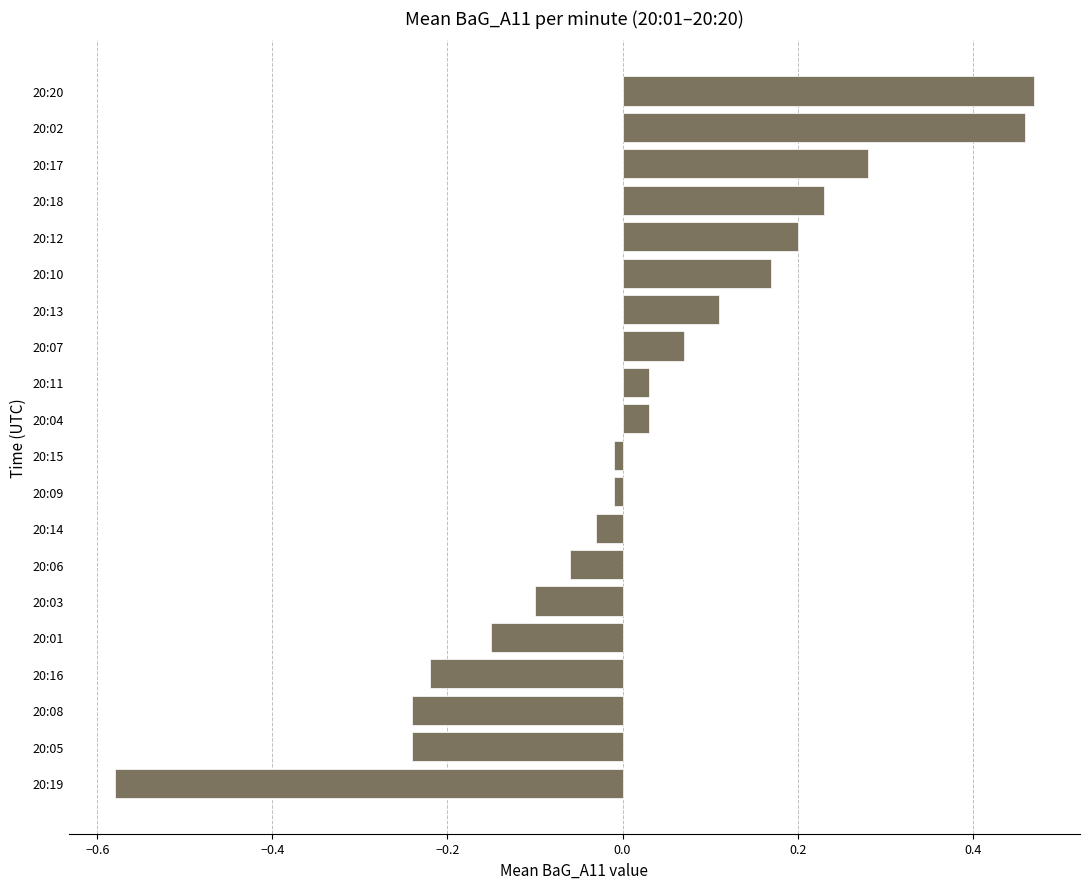

What is the difference between the values at 20:12 and 20:08?

0.4